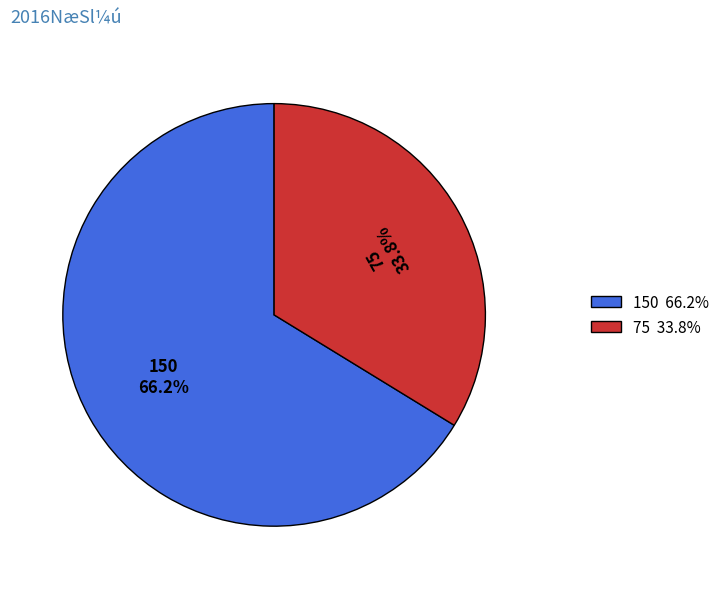

What is the largest slice in the pie chart?

150